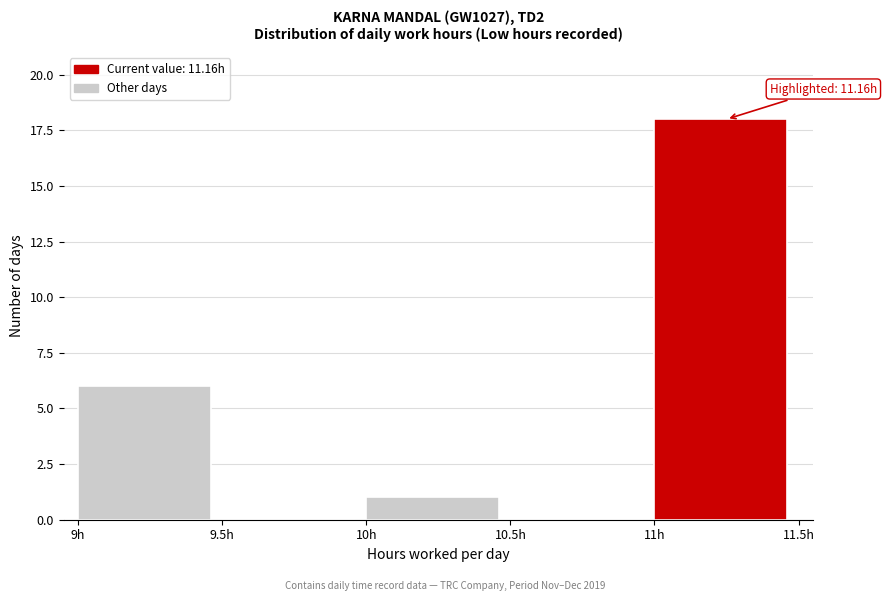

Which range on the x-axis has the tallest bar?

11.0 to 11.5